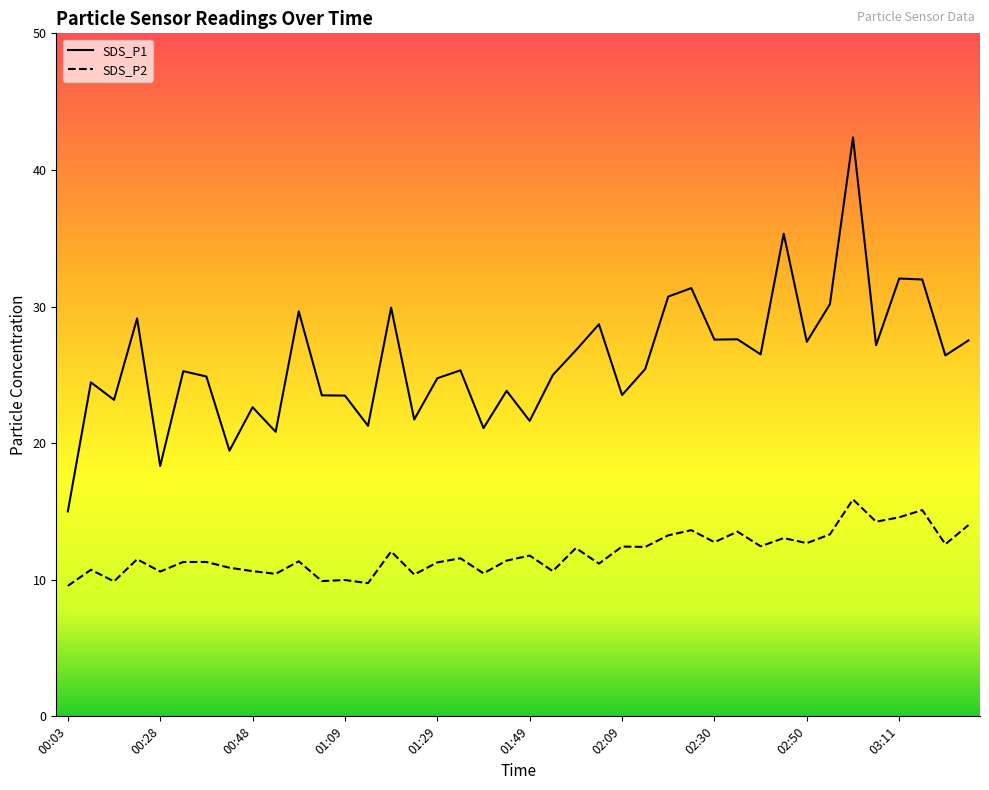

At which label does SDS_P1 first exceed 25?

00:18